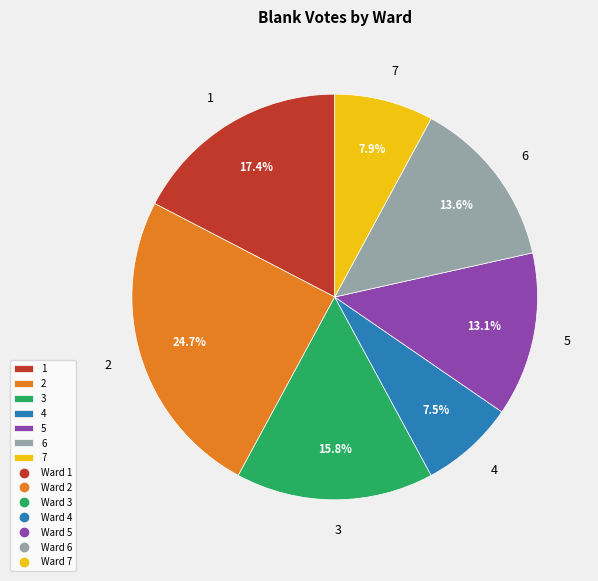

True or false: 6 accounts for 14% of the total.

True